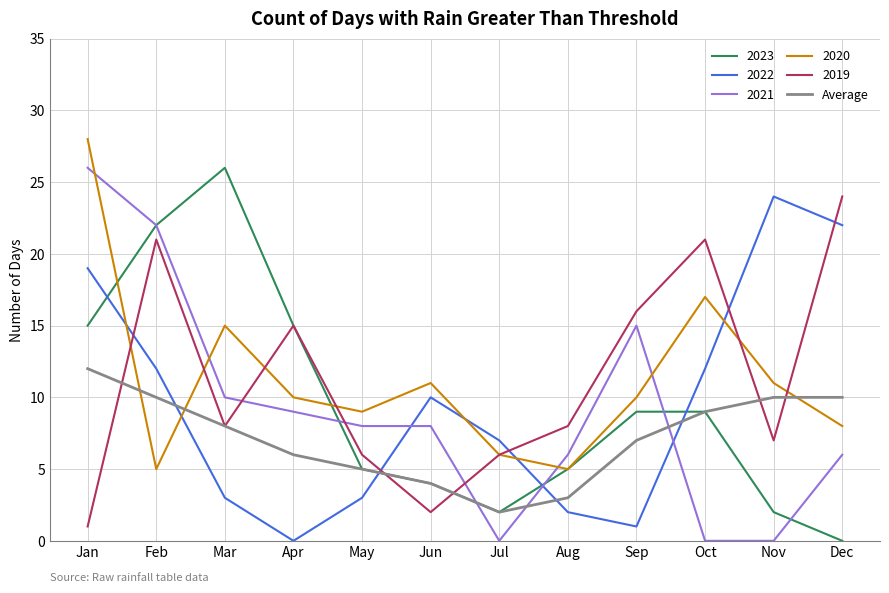

What is the difference between the highest and lowest values at Apr?

15